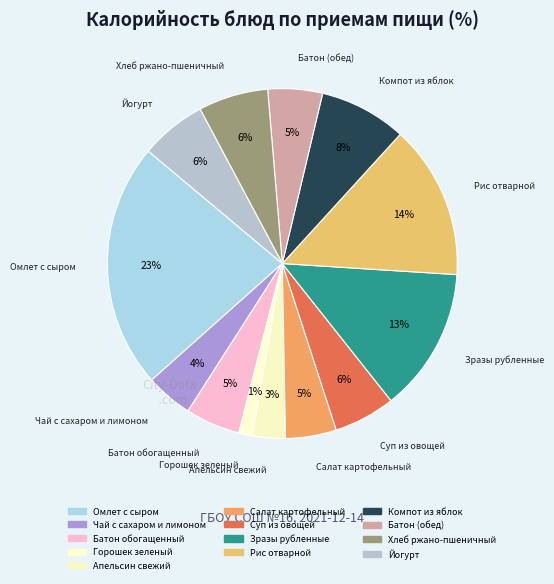

How many segments does this pie chart have?

13